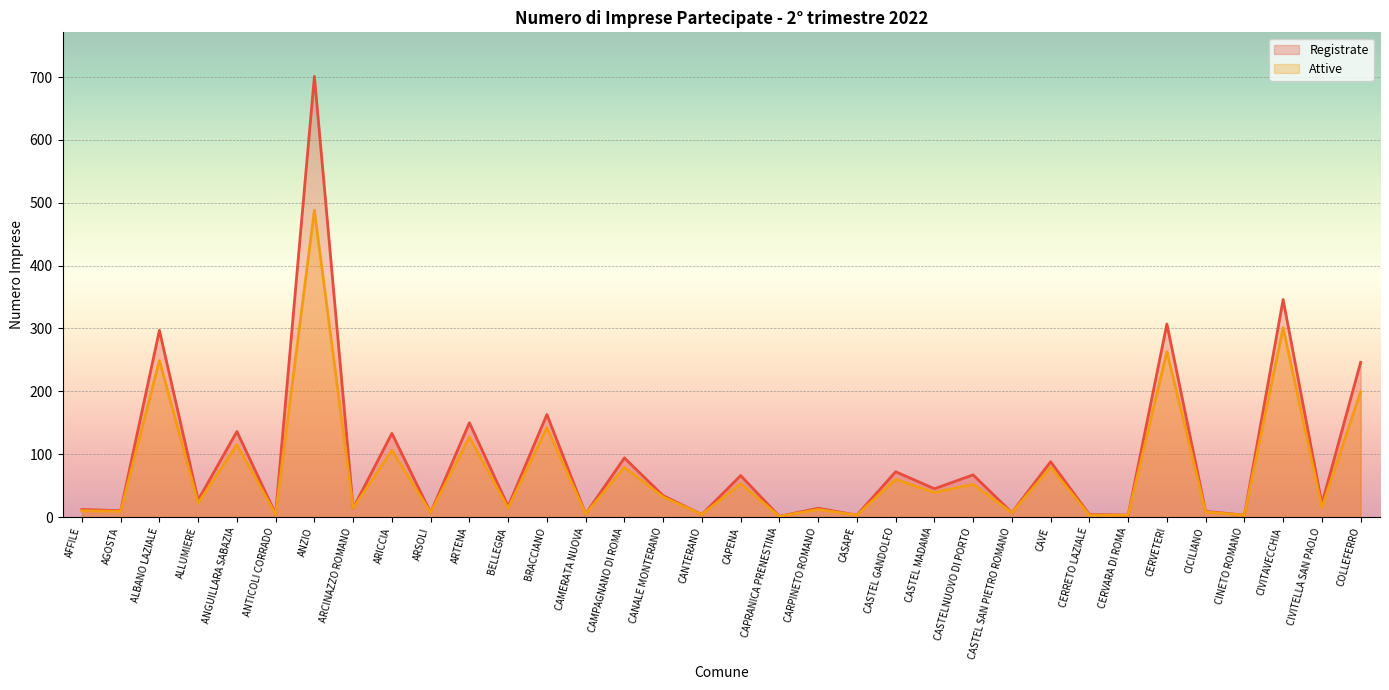

What is the value of the Registrate point at the 16th from the left?

34